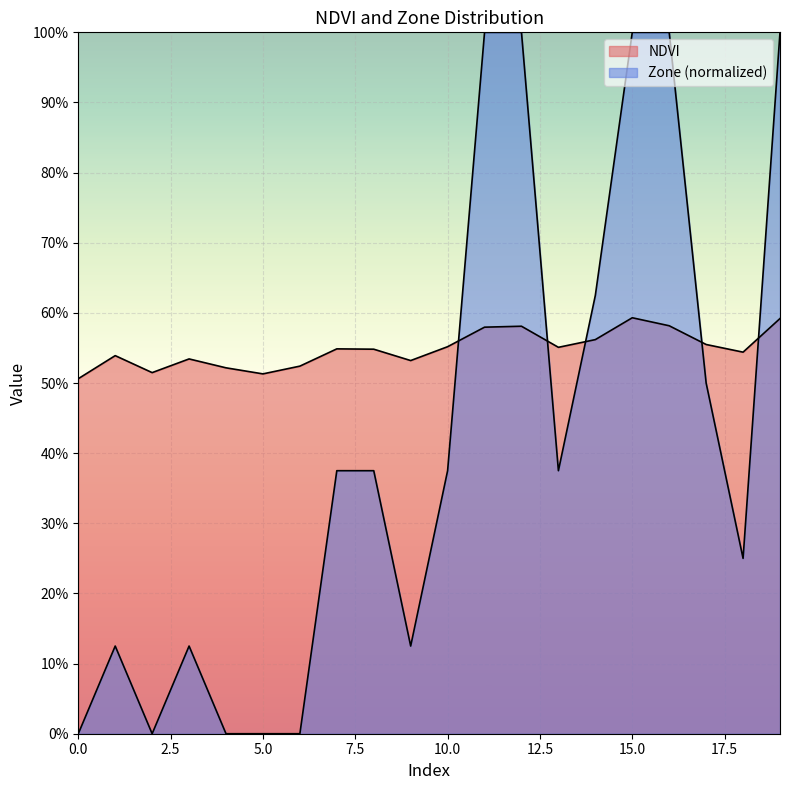

How many interior local valleys does the NDVI series have?

5